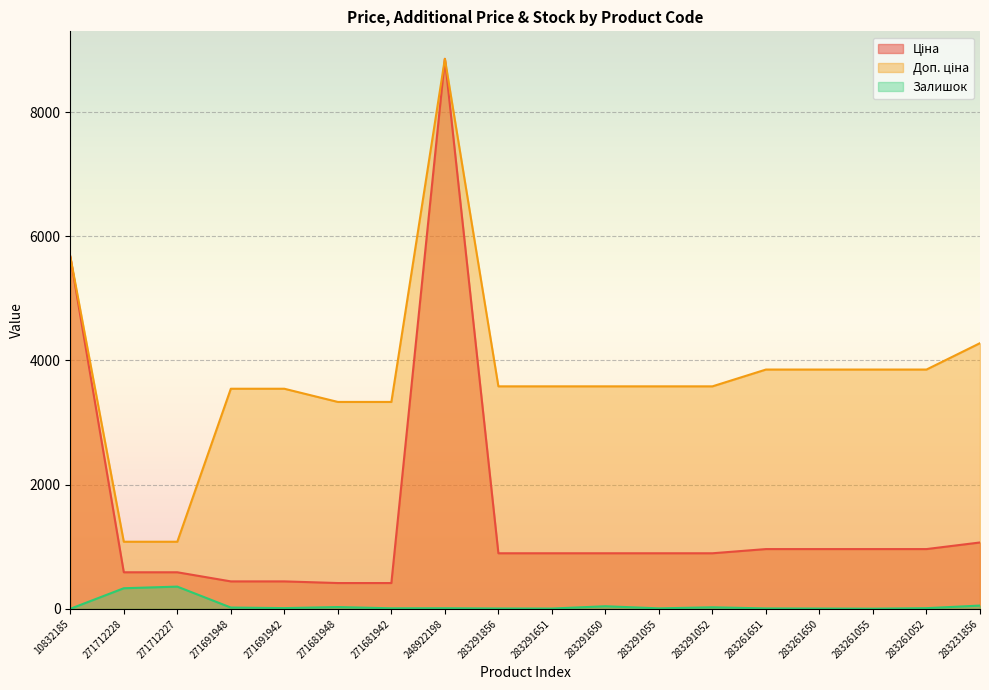

At how many categories does at least one series exceed 8480?

1